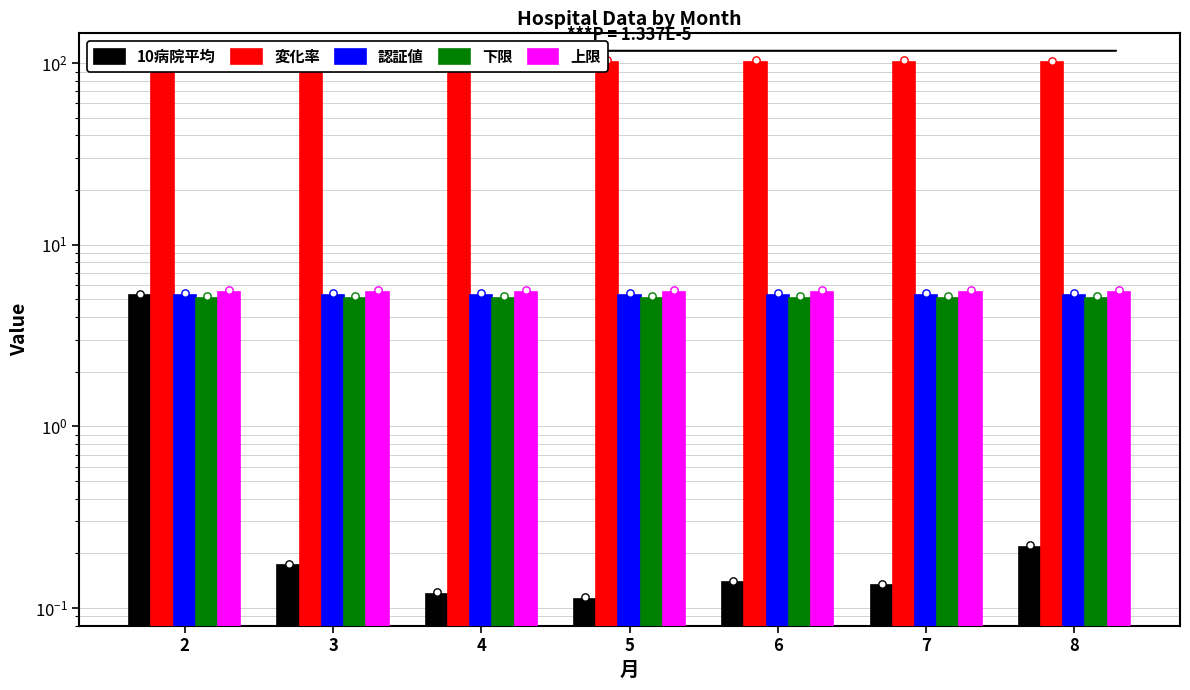

At which category is the sum across all series the highest?

2